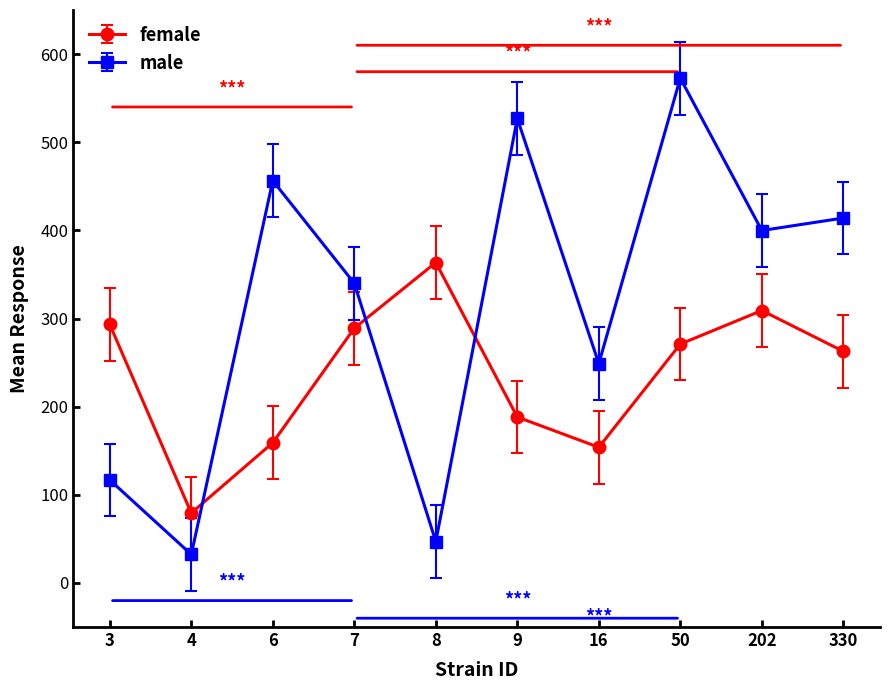

Rank the series by their average value, from lowest to highest.

female, male